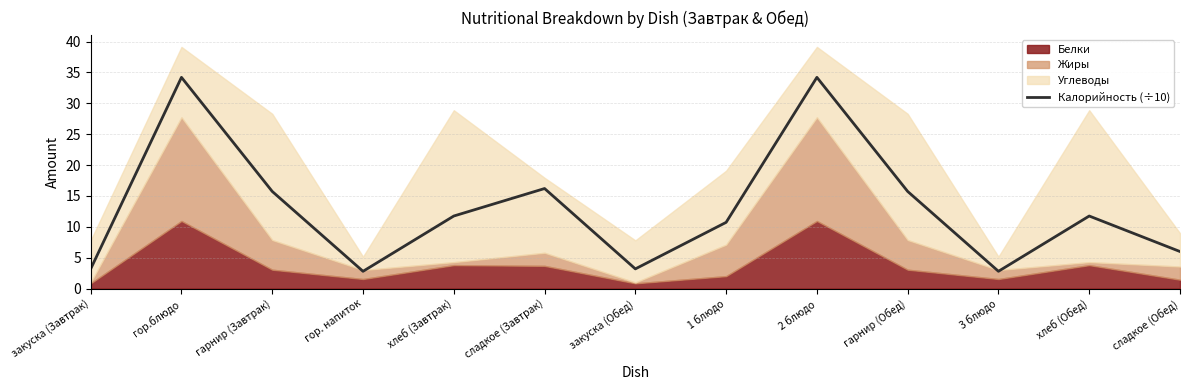

Reading left to right, extract all data points from this chart.

закуска (Завтрак)=3.2	гор.блюдо=34.2	гарнир (Завтрак)=15.7	гор. напиток=2.8	хлеб (Завтрак)=11.8	сладкое (Завтрак)=16.2	закуска (Обед)=3.2	1 блюдо=10.7	2 блюдо=34.2	гарнир (Обед)=15.7	3 блюдо=2.8	хлеб (Обед)=11.8	сладкое (Обед)=6.0